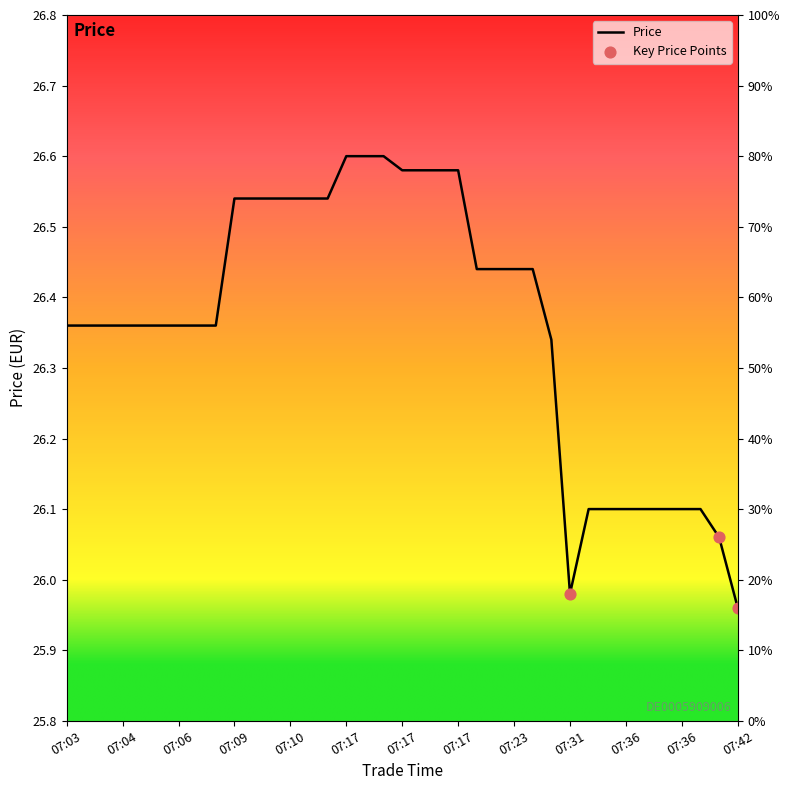

What is the ratio of the value at 07:11 to the value at 07:31?

1.0